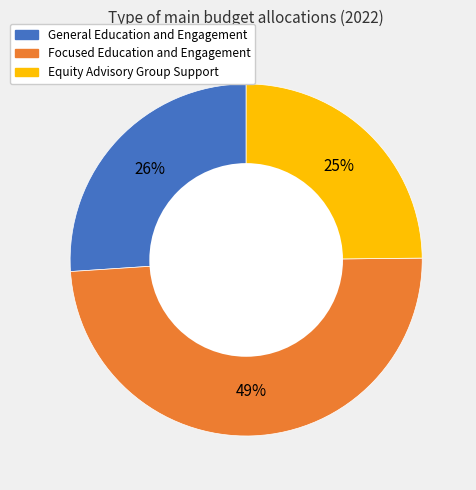

Is the sum of General Education and Engagement and Equity Advisory Group Support greater than half?

Yes